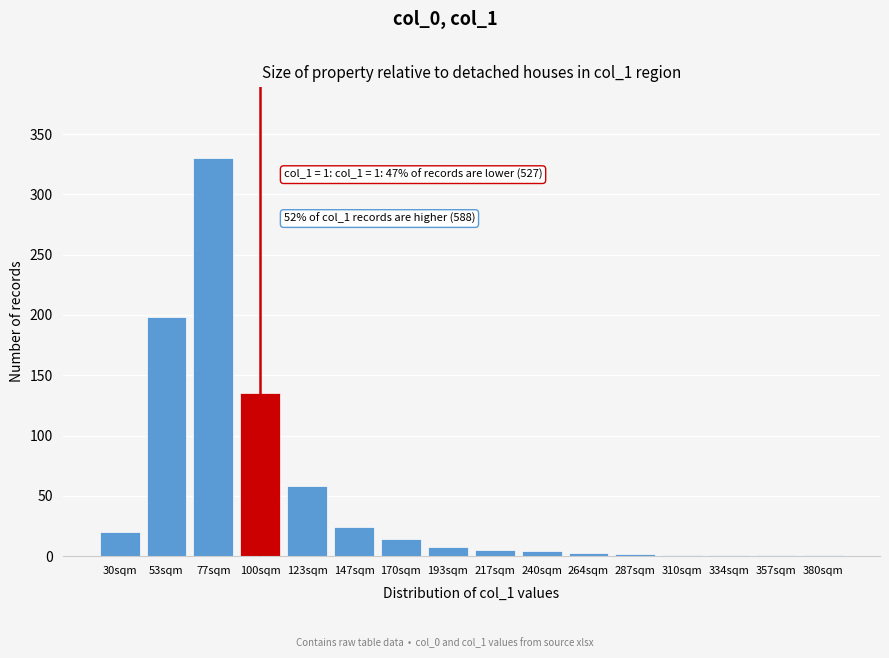

Which category has the highest value across all series?

77sqm